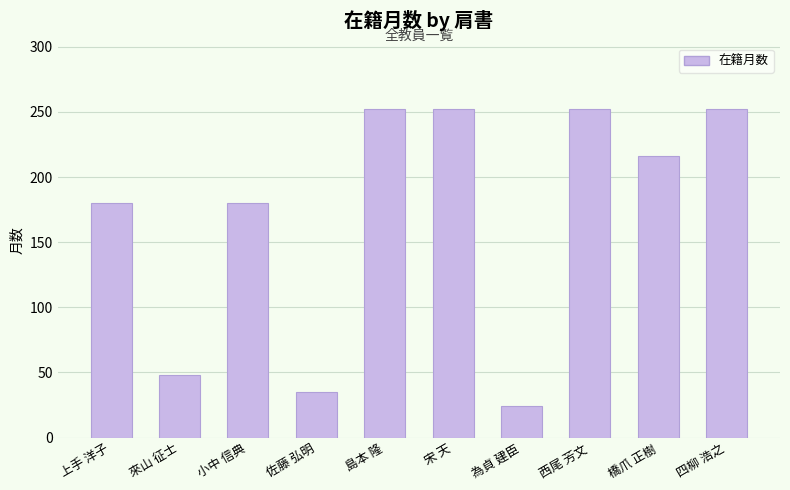

What is the difference between the maximum and second lowest values?

217